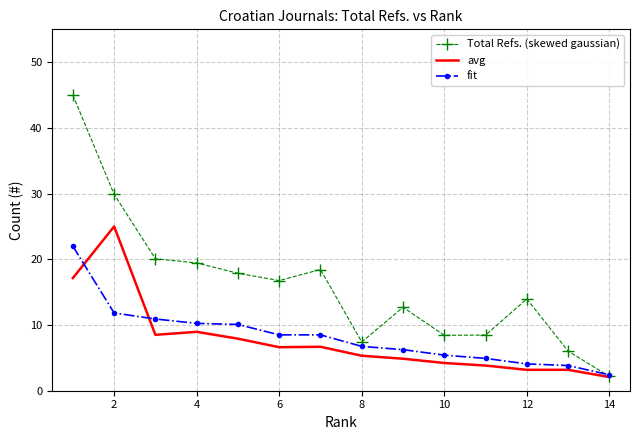

Which series has the widest spread of values?

Total Refs. (skewed gaussian)